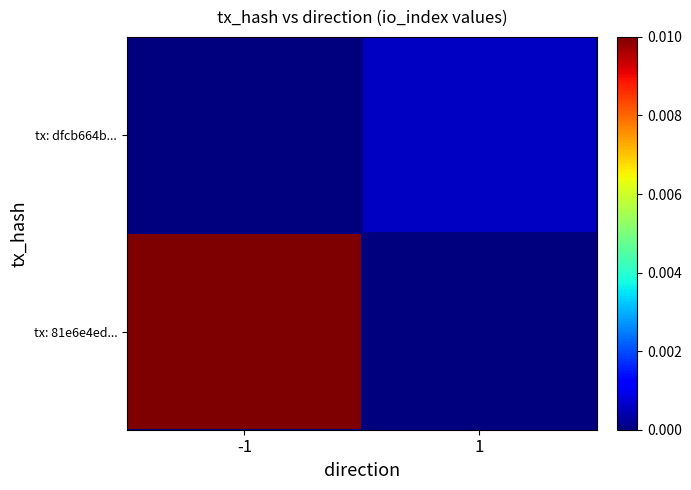

Which series has the largest total across all categories?

tx: 81e6e4ed...